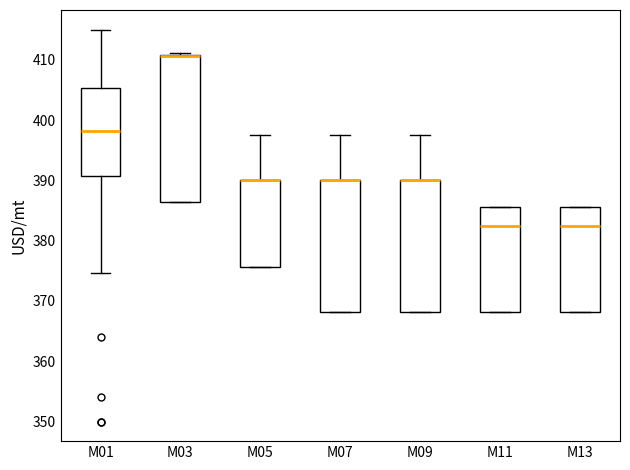

Where is the lower edge of the box for M07 on the y-axis? The values are not printed on the chart, so give them approximately, as read against the axis.

368